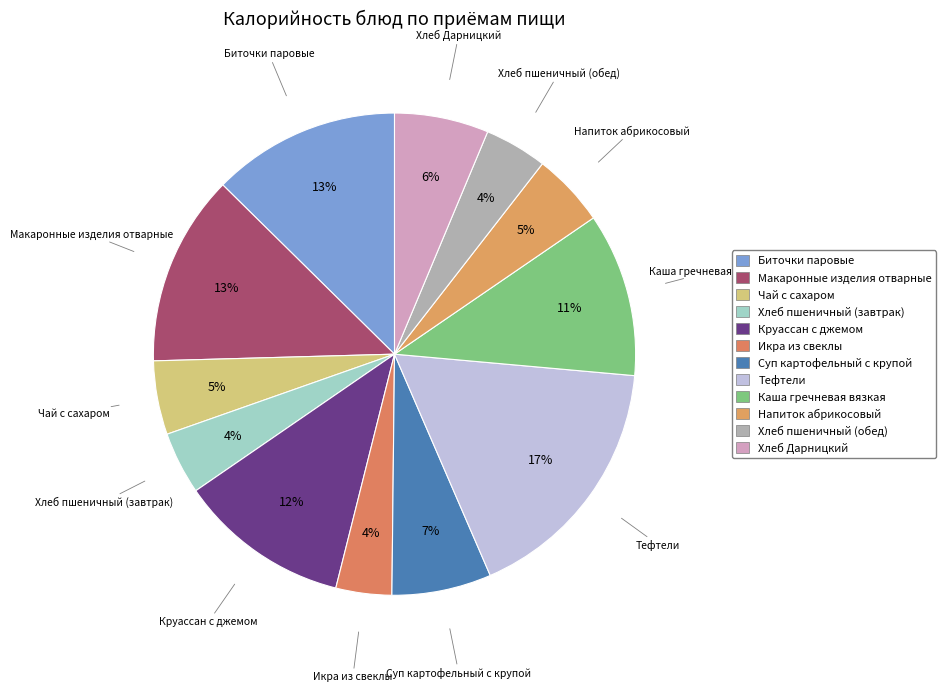

Between Суп картофельный с крупой and Напиток абрикосовый, which is larger?

Суп картофельный с крупой